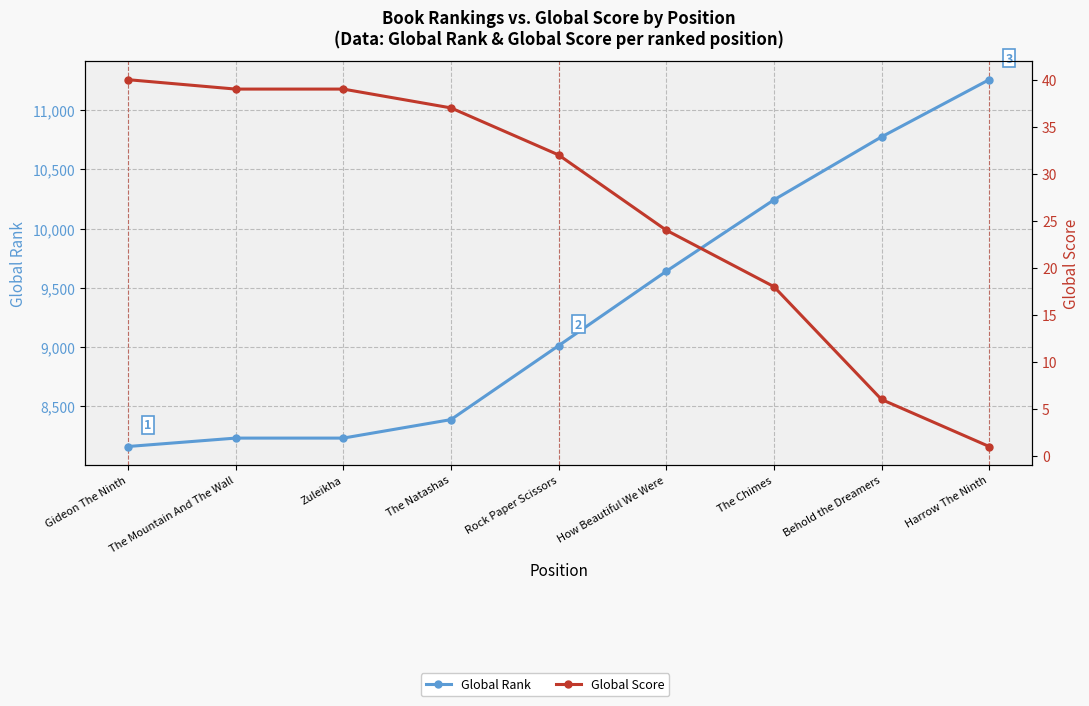

What are all the series names shown in the legend?

Global Rank, Global Score